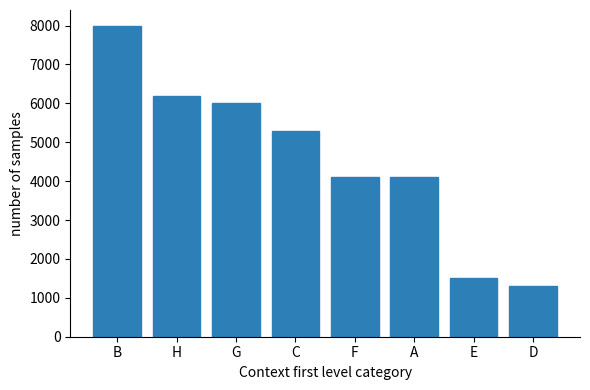

What position from the left is F?

5